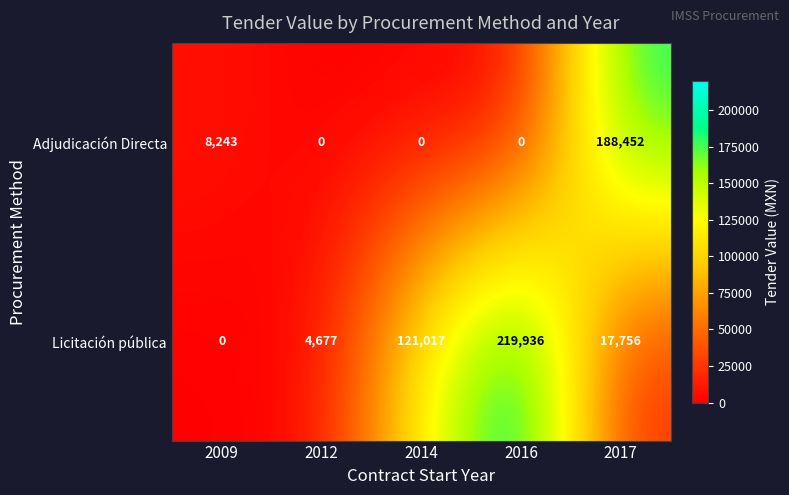

List the series in order of their overall mean, highest first.

Licitación pública, Adjudicación Directa